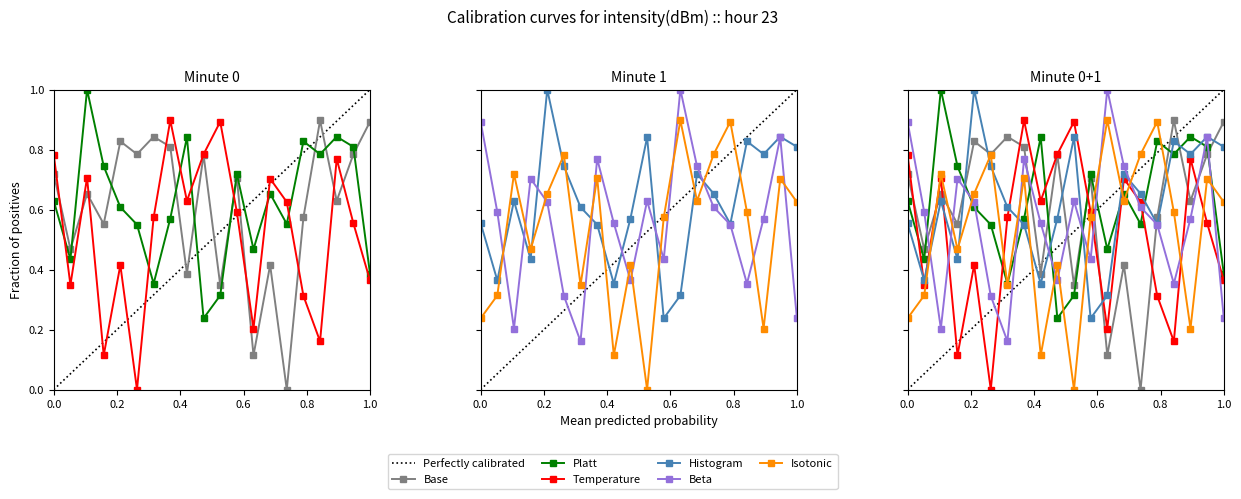

How many interior local valleys does the Base series have?

8